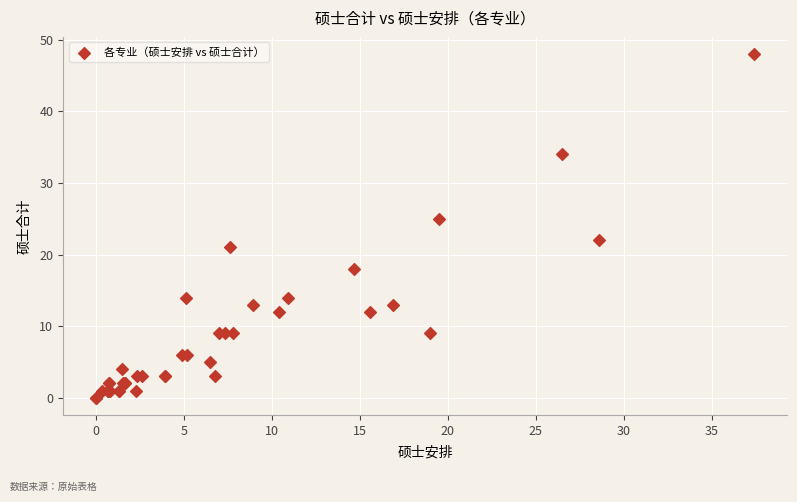

What Y value in the scatter plot is closest to 24?

25